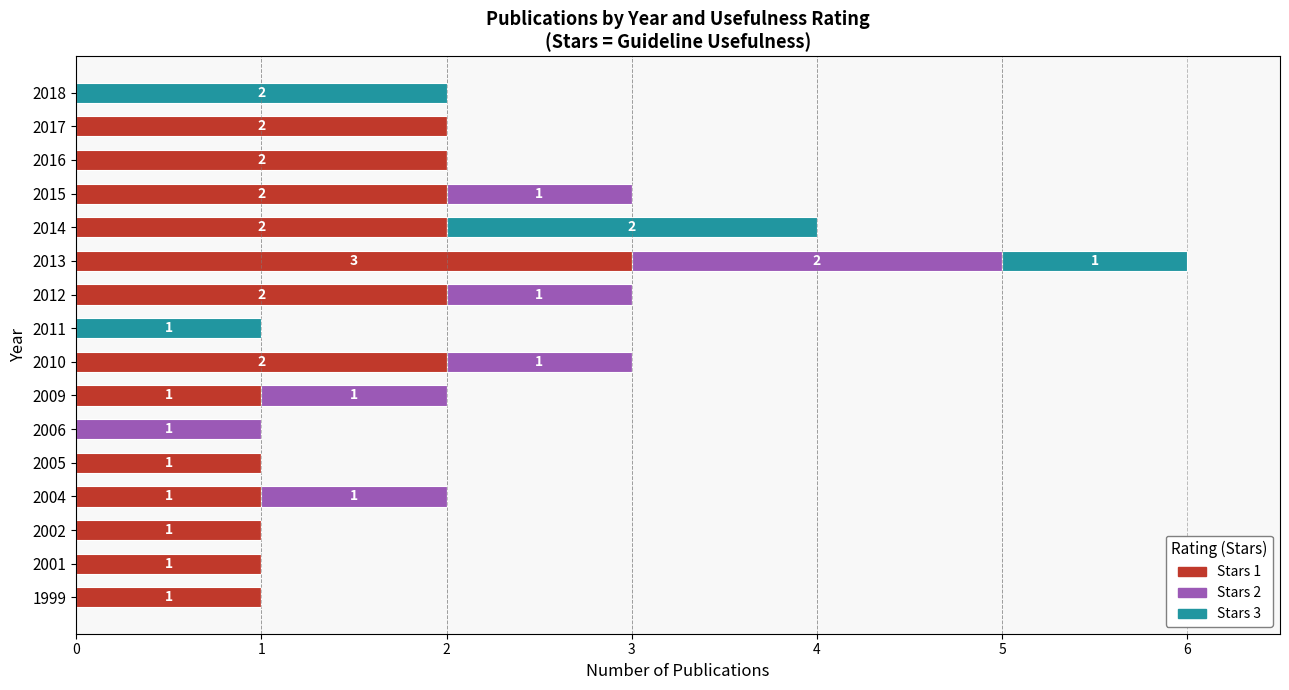

The value of Stars 1 at 2011 is 0. True or false?

True